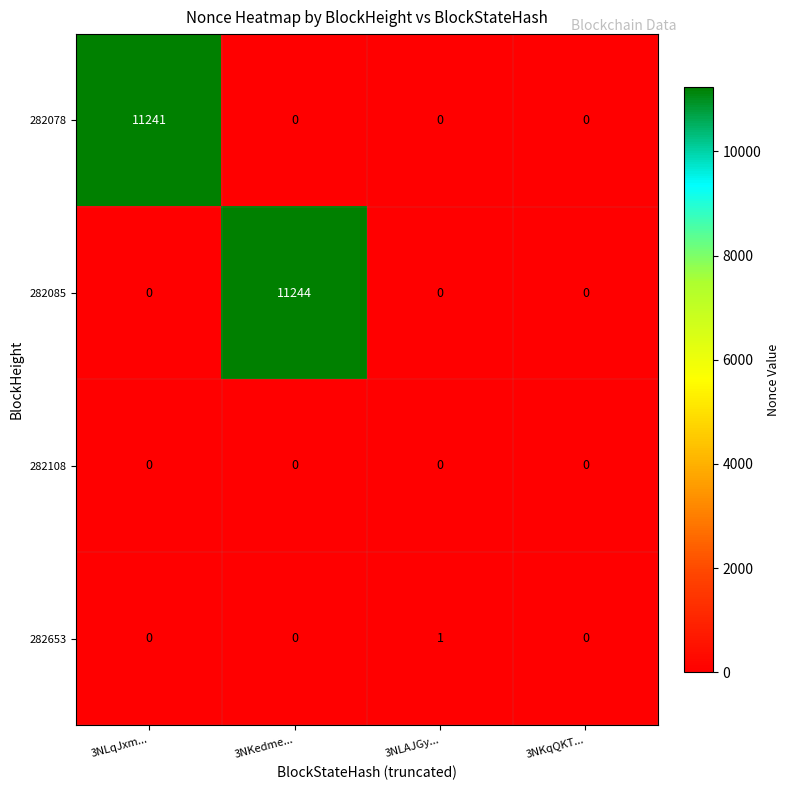

How many positive values does the 282078 series have?

1